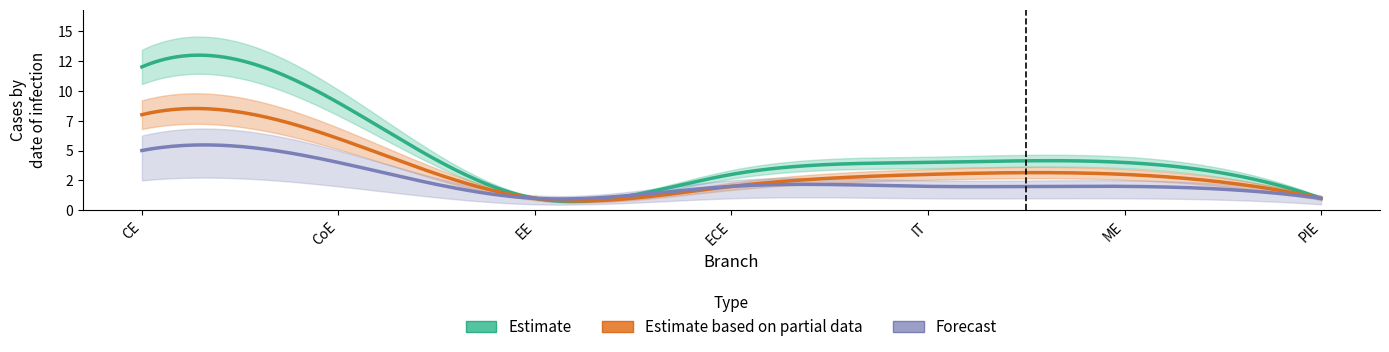

True or false: Estimate has a value of 21 at CE.

False